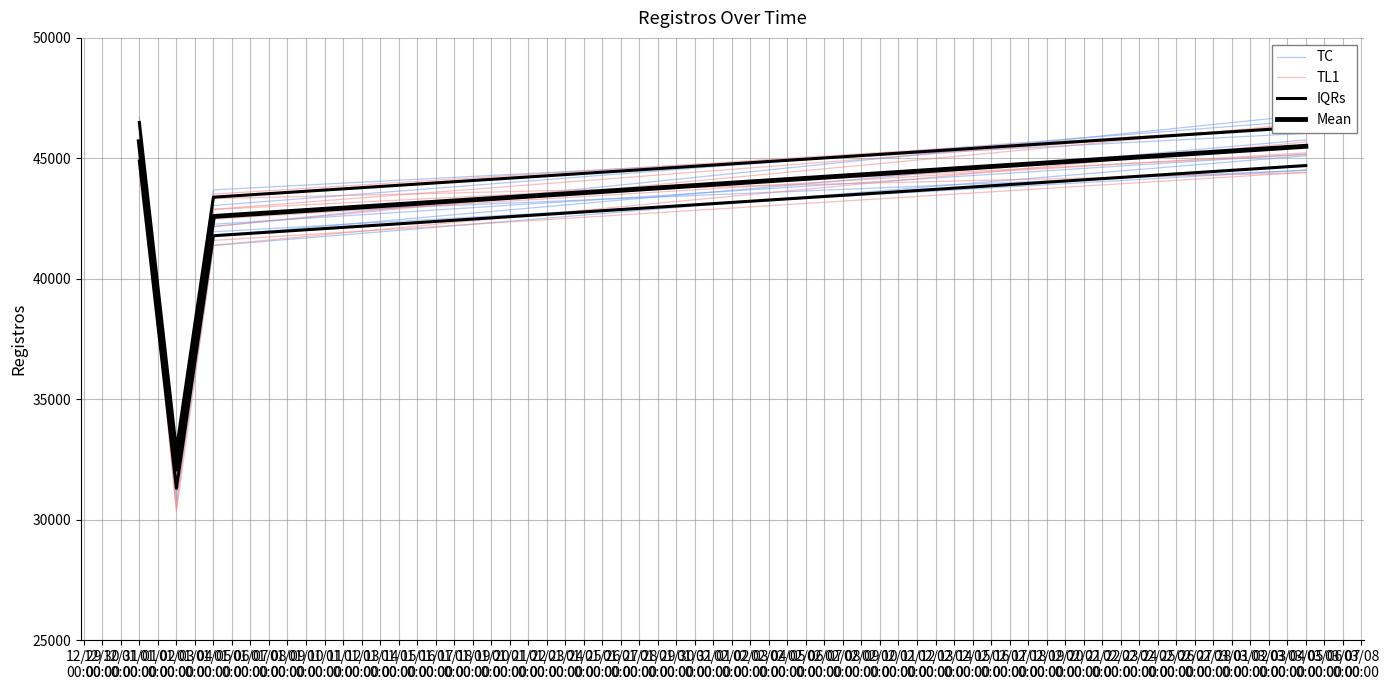

Which has a higher value, 01/03 00:00 or 01/05 00:00?

01/05 00:00